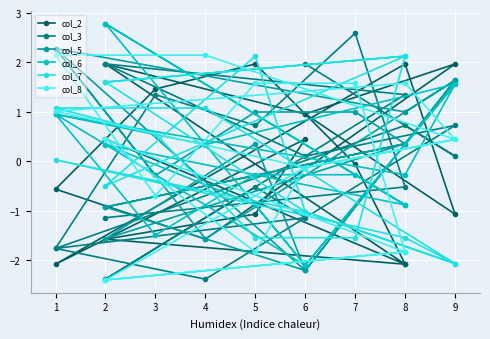

How many lines are shown in the chart?

6